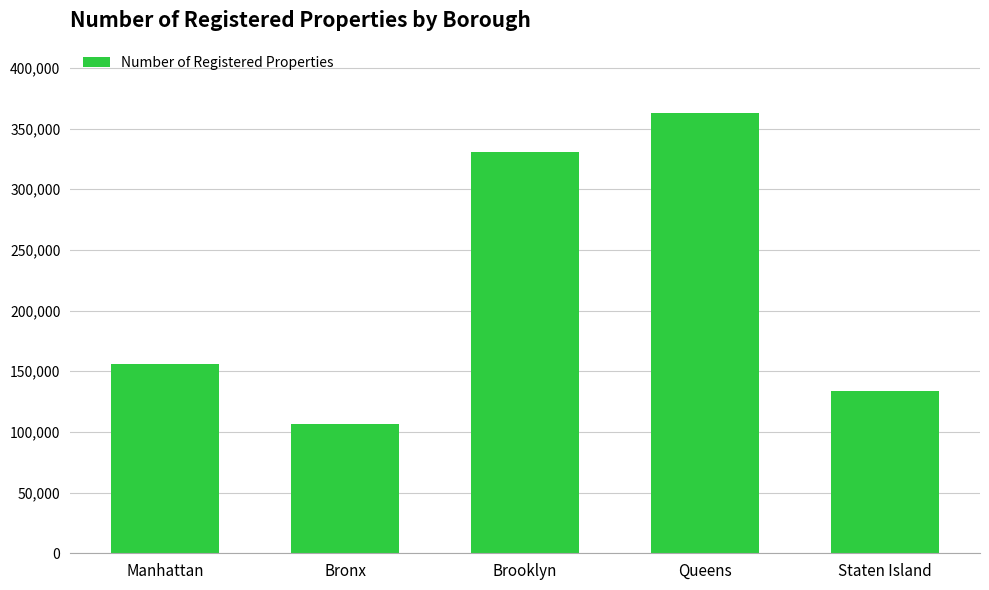

The value at Manhattan is 58981. True or false?

False